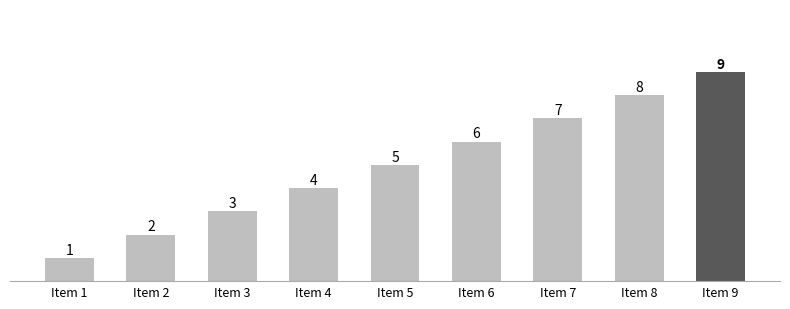

What is the difference between the values at Item 5 and Item 9?

4